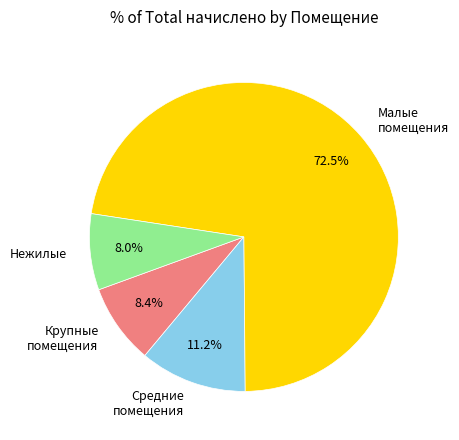

Is there any slice that represents more than half of the pie?

Yes